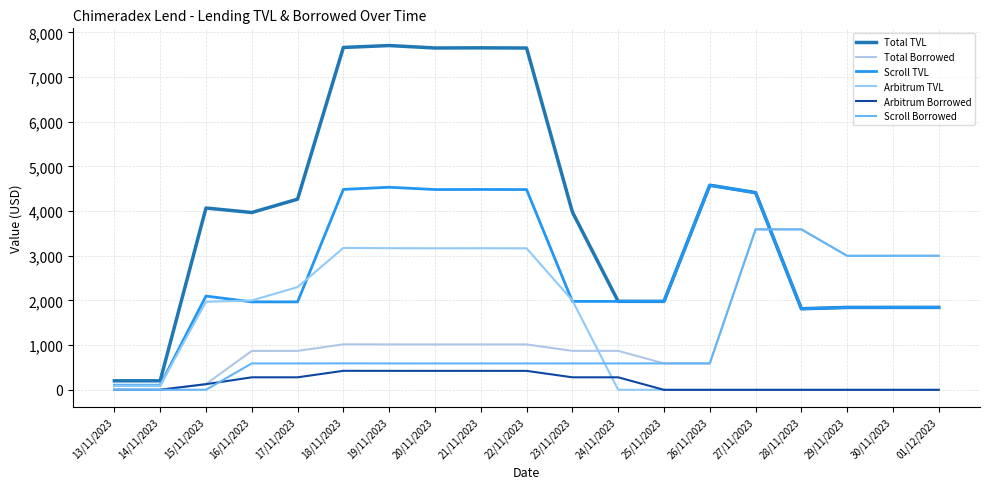

List the labels in order of Arbitrum Borrowed value, smallest first.

25/11/2023, 26/11/2023, 27/11/2023, 28/11/2023, 29/11/2023, 30/11/2023, 01/12/2023, 13/11/2023, 14/11/2023, 15/11/2023, 17/11/2023, 16/11/2023, 24/11/2023, 23/11/2023, 22/11/2023, 20/11/2023, 21/11/2023, 19/11/2023, 18/11/2023